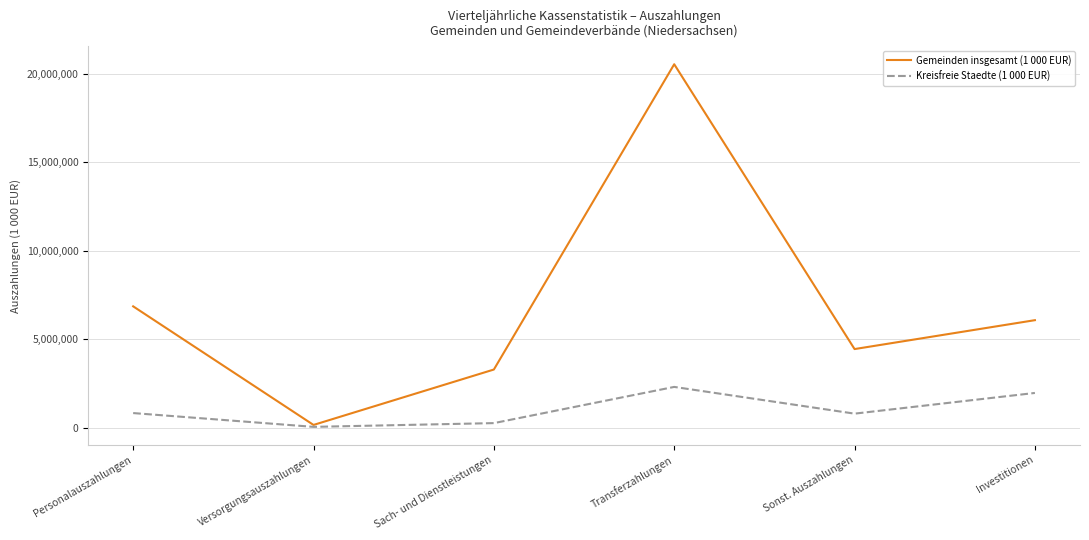

At which category does the chart reach its minimum across all series?

Versorgungsauszahlungen